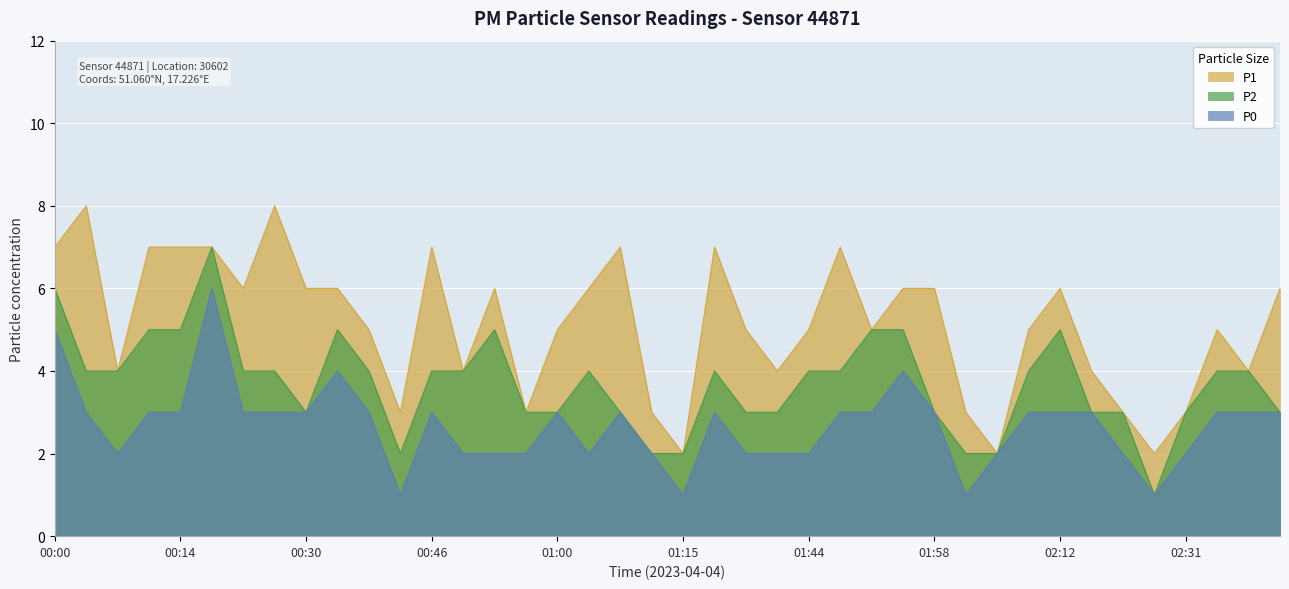

Is the value of P0 at 00:37 greater than the value of P2 at 00:26?

No